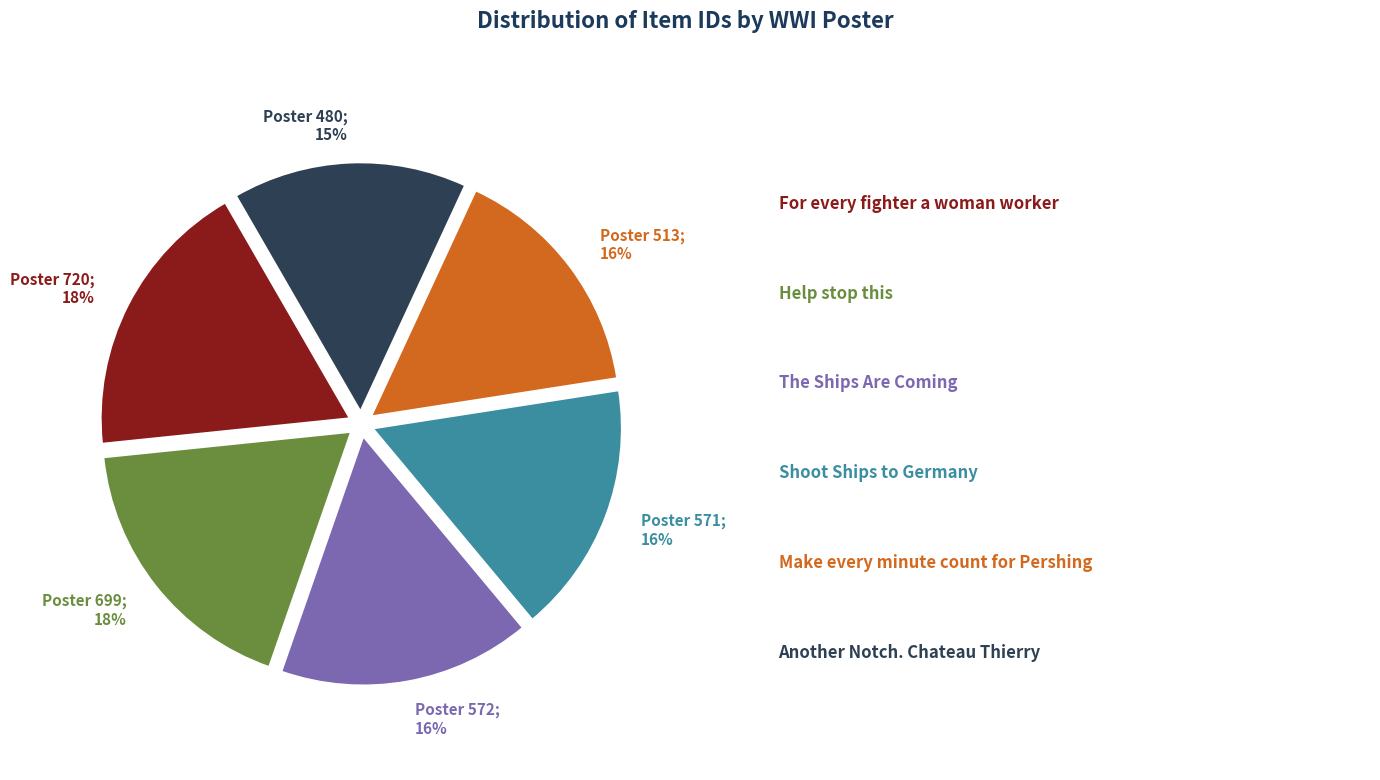

Combined, do Poster 571; 16% and Poster 720; 18% account for over 50%?

No